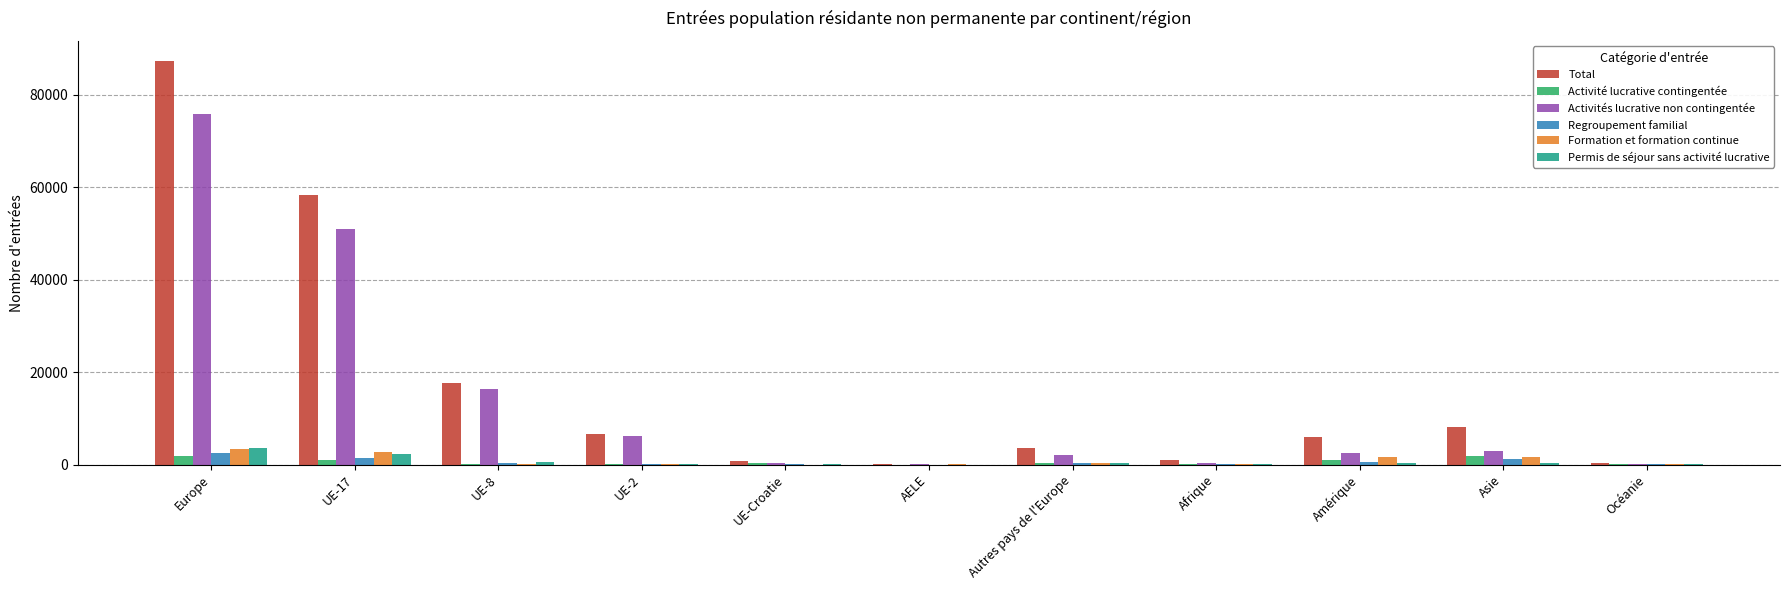

What is the maximum value for Activités lucrative non contingentée?

75849